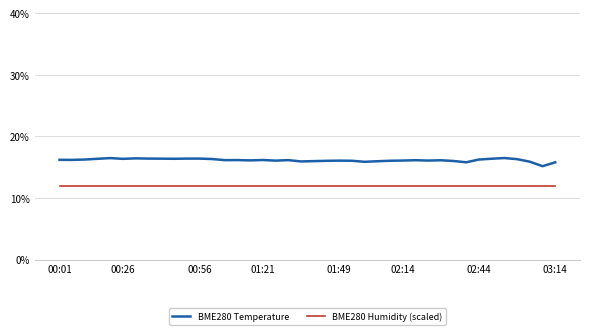

What is the difference between the maximum and minimum values in the BME280 Temperature series?

1.3